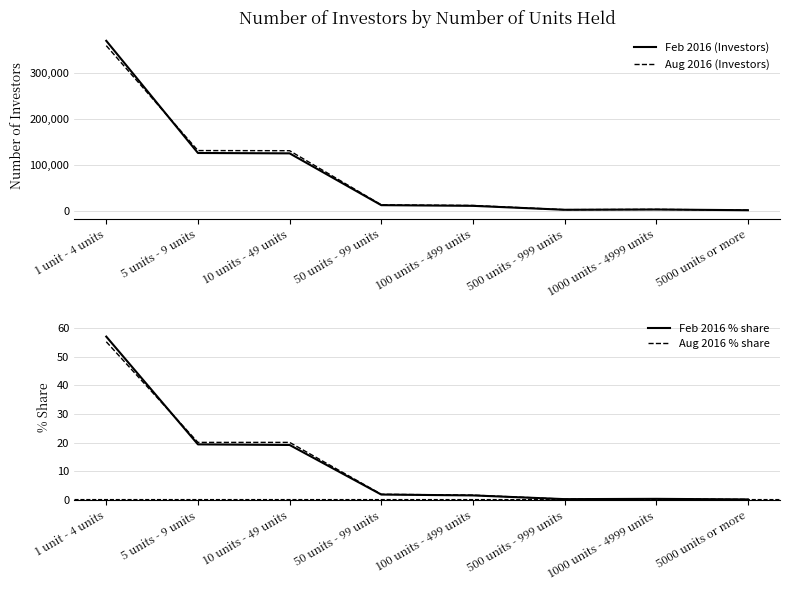

True or false: Aug 2016 (Investors) has more than 0 points higher than both neighbors.

True